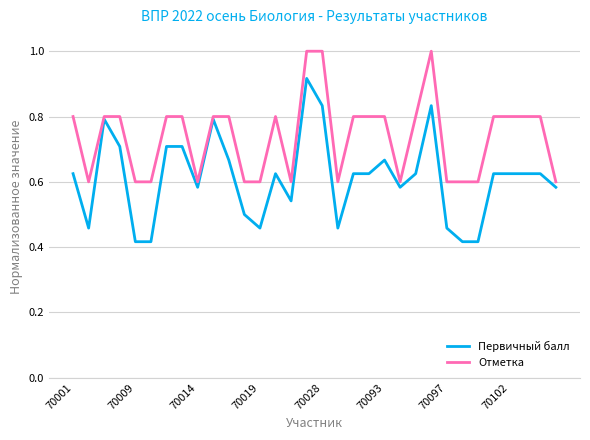

Which series has the largest total across all categories?

Отметка